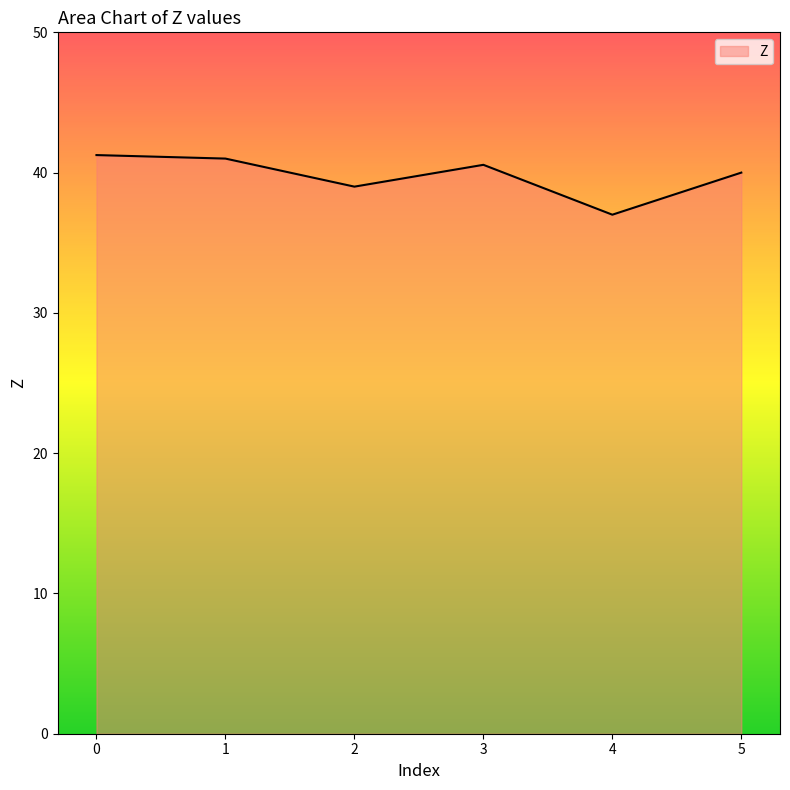

How many series are shown in this chart?

1